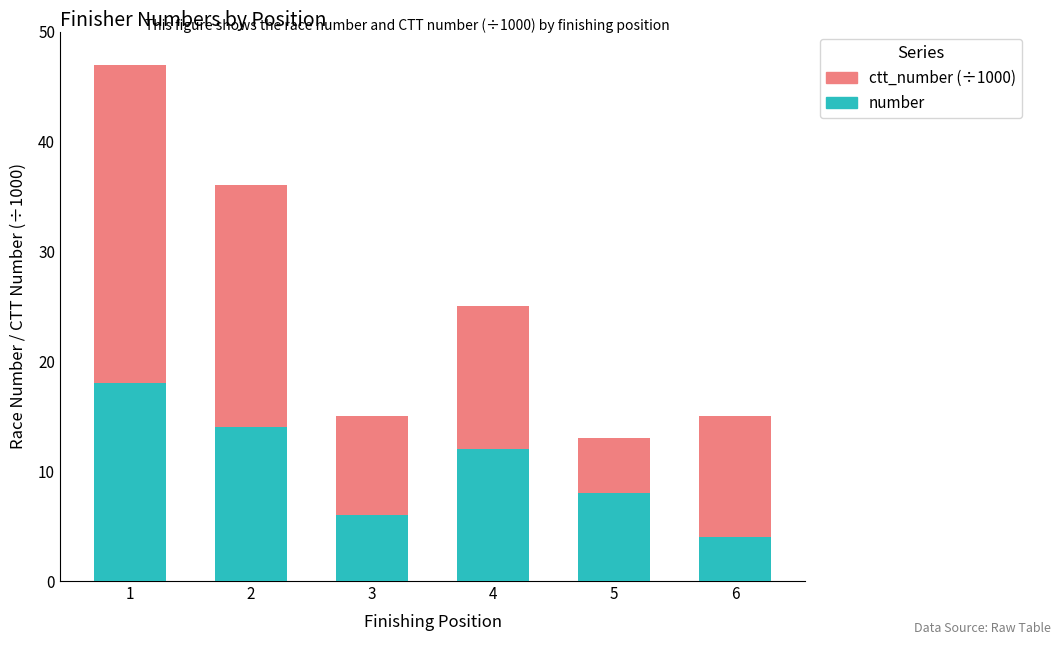

How many bars are there in total?

6